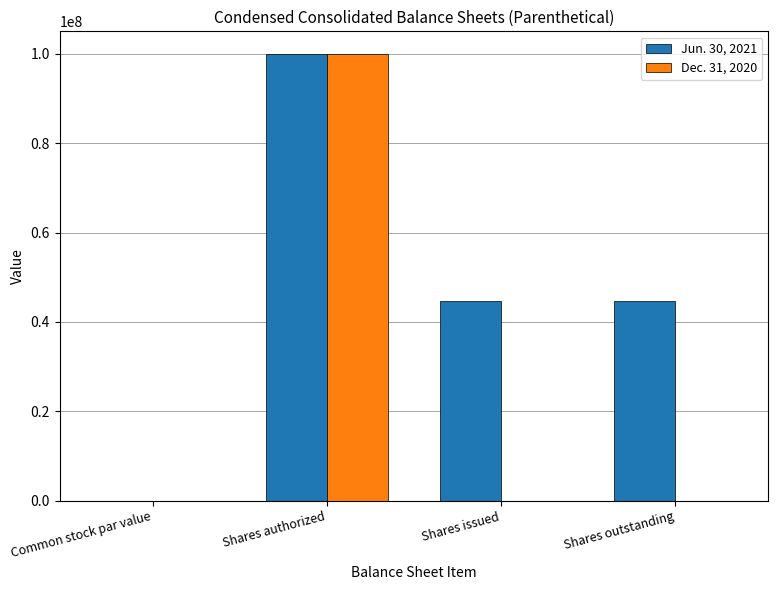

How many values in the Dec. 31, 2020 series exceed 0?

2